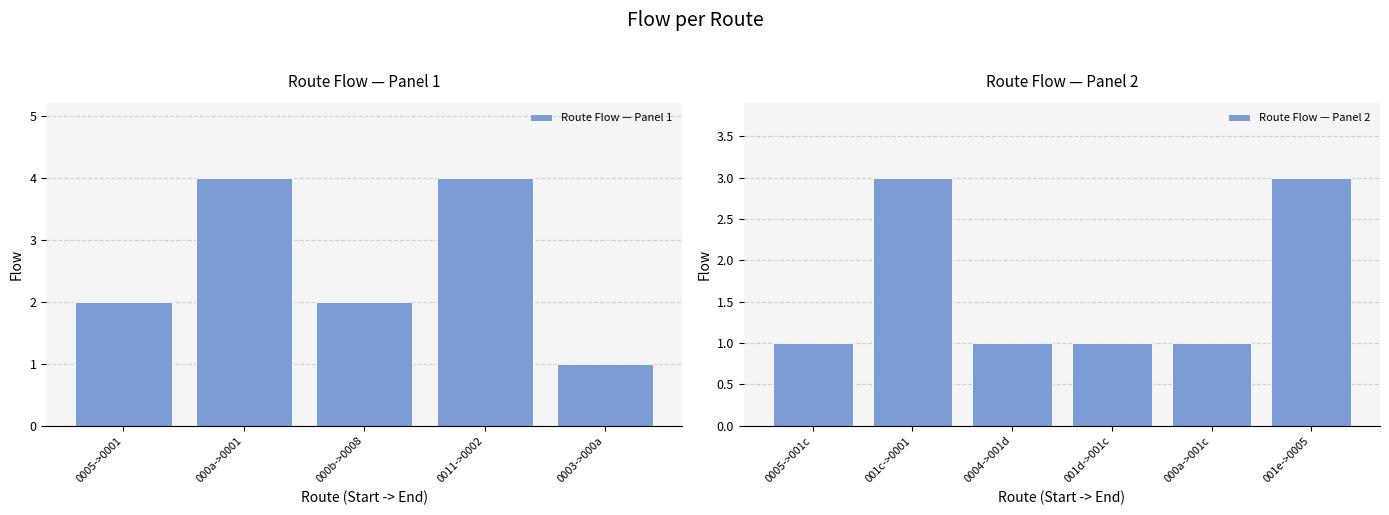

The value of Route Flow — Panel 1 at 0011->0002 is 4. True or false?

True